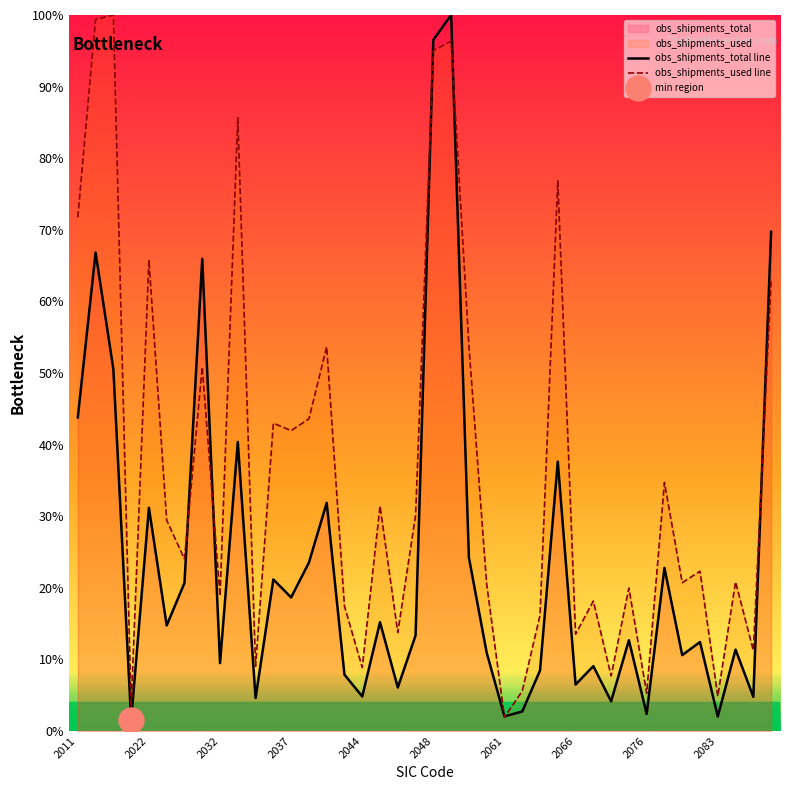

What is the lowest value of the obs_shipments_total line series?

1.5